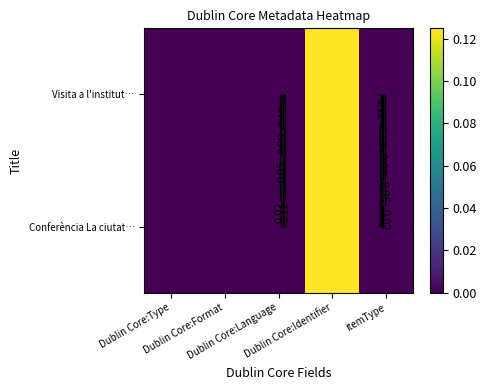

Which series has the largest range (max minus min)?

Conferència La ciutat…